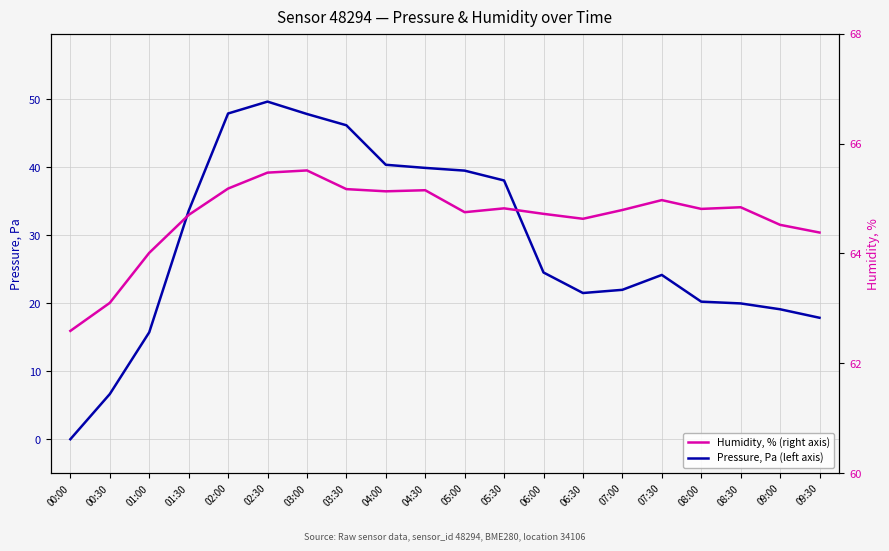

True or false: Humidity, % (right axis) and Pressure, Pa (left axis) intersect in this chart.

False